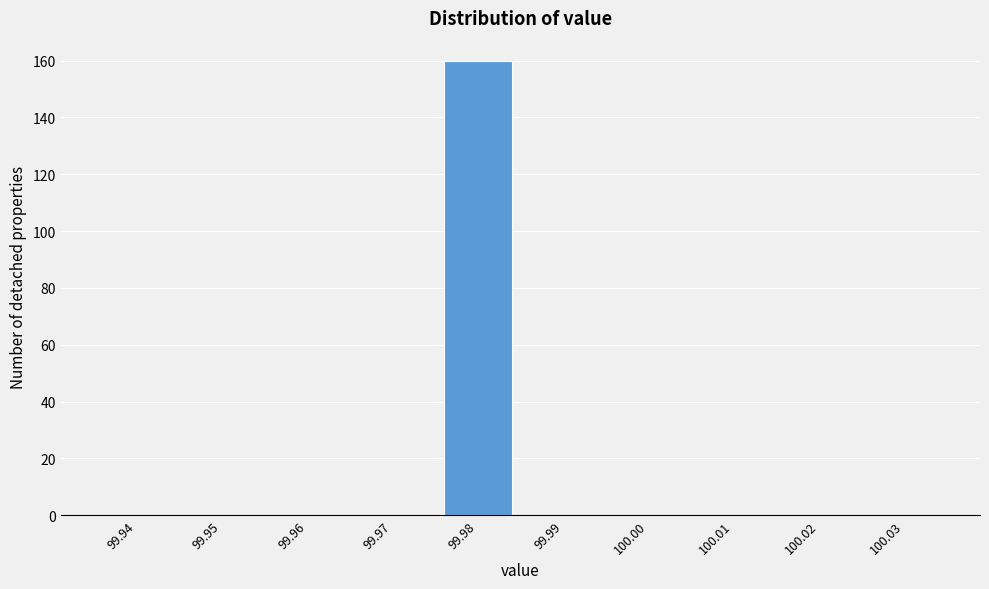

Reading left to right, transcribe all the data shown in this chart.

99.94=0	99.95=0	99.96=0	99.97=0	99.98=160	99.99=0	100.00=0	100.01=0	100.02=0	100.03=0